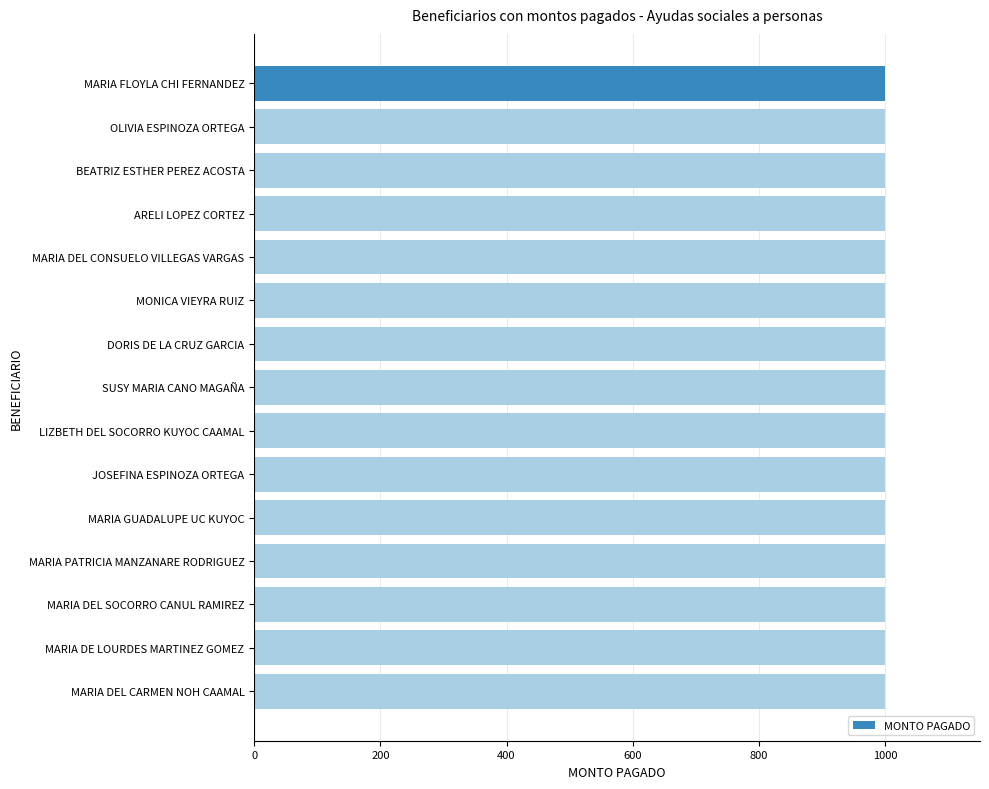

What value does the data have at MARIA GUADALUPE UC KUYOC?

1000.0